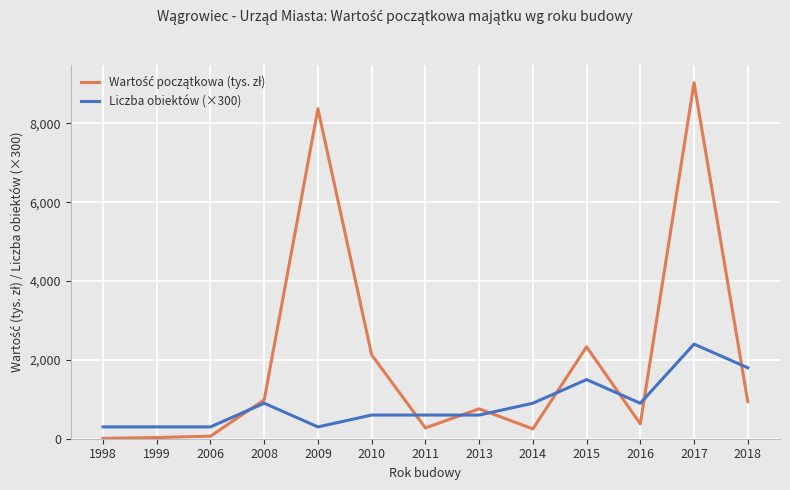

Is it true that Liczba obiektów (×300) equals 600.0 at 2010?

True